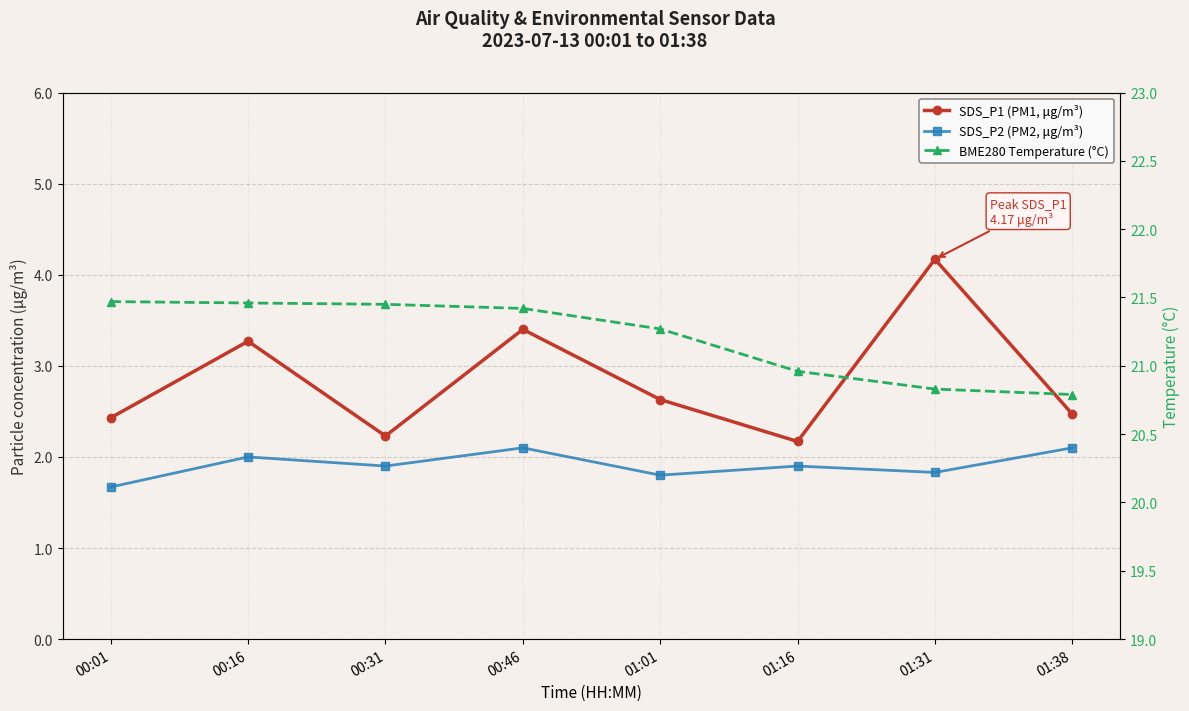

What is the sum of the SDS_P2 (PM2, μg/m³) values at 01:31 and 01:01?

3.6